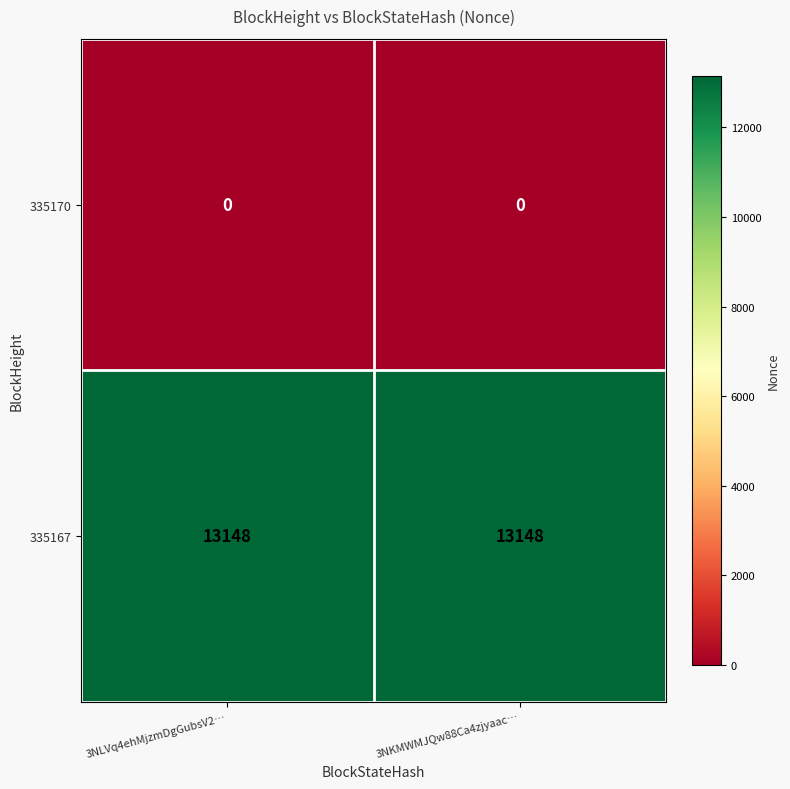

List the series in order of their overall mean, lowest first.

335170, 335167